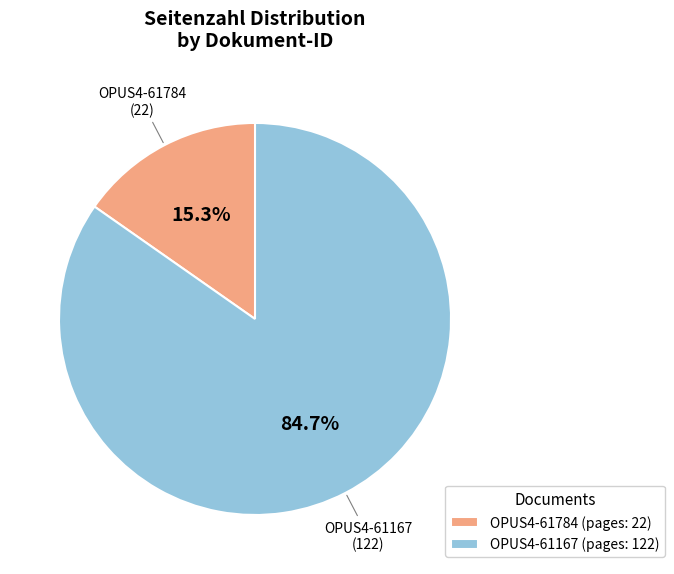

Which has a higher value, OPUS4-61167 (pages: 122) or OPUS4-61784 (pages: 22)?

OPUS4-61167 (pages: 122)